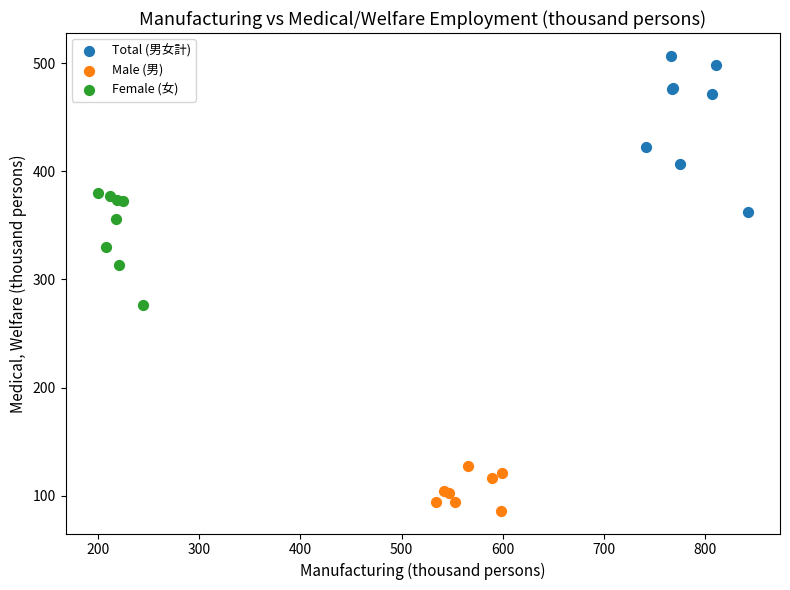

Which series contains the lowest Y value?

Male (男)